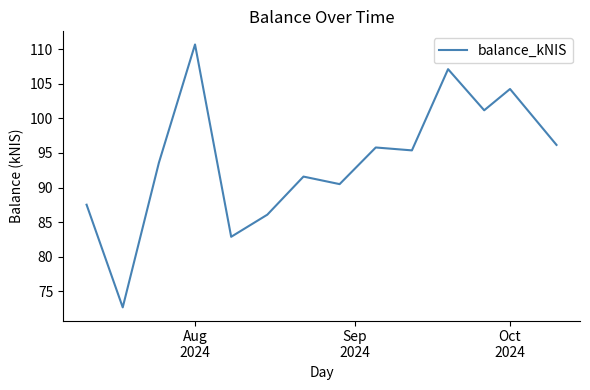

What is the greatest value displayed?

110.7